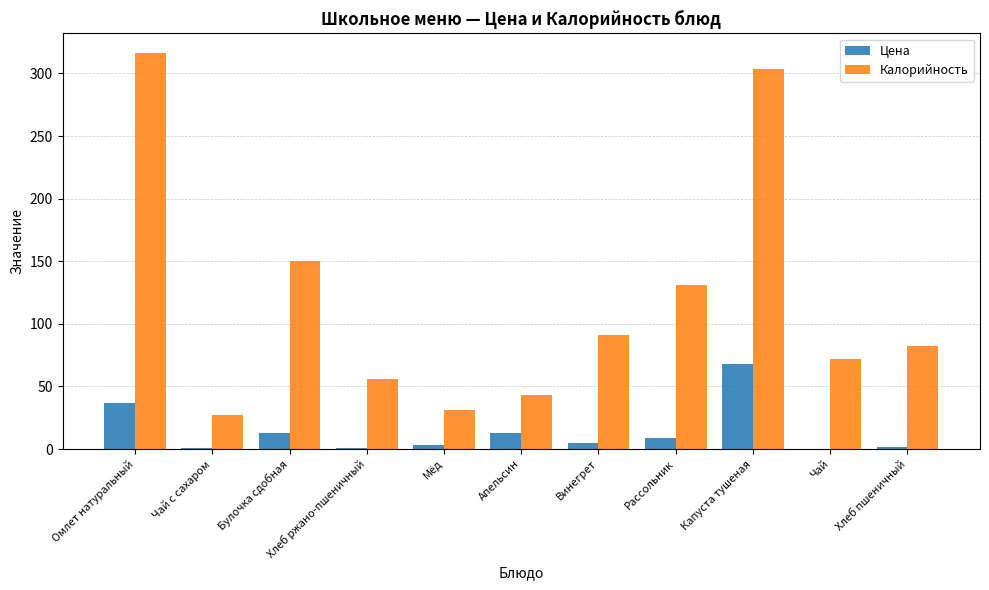

Are the bars horizontal?

No